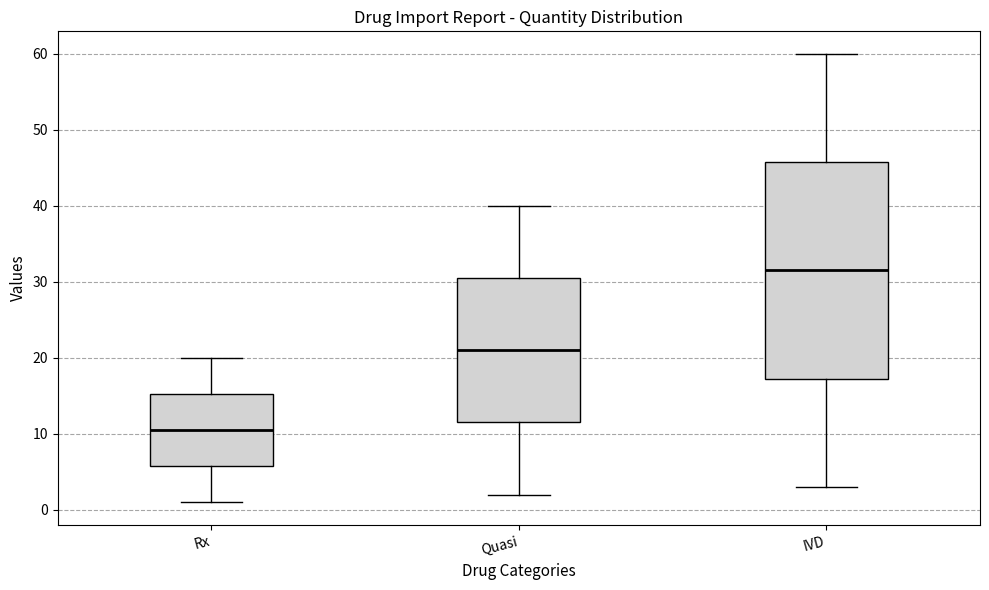

Comparing the boxes themselves (not the whiskers), which one is the tallest?

IVD